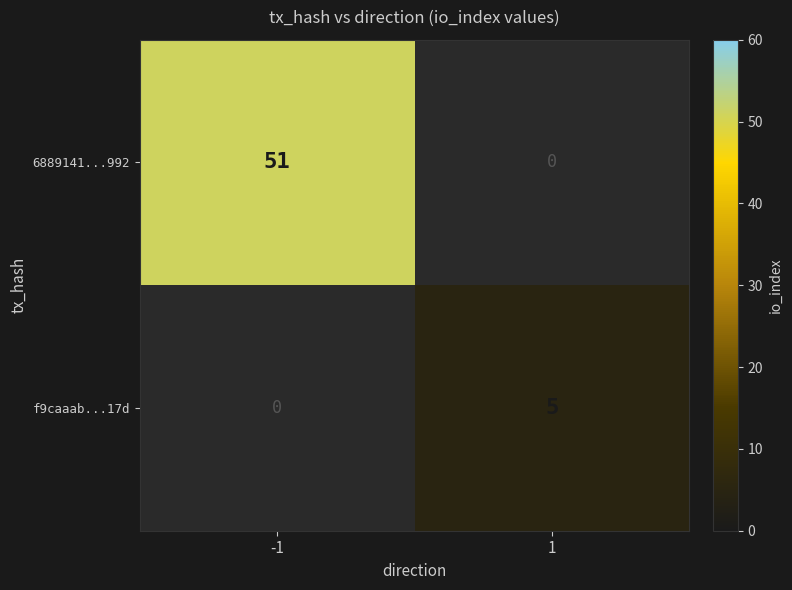

The value of 6889141...992 at 1 is 28. True or false?

False